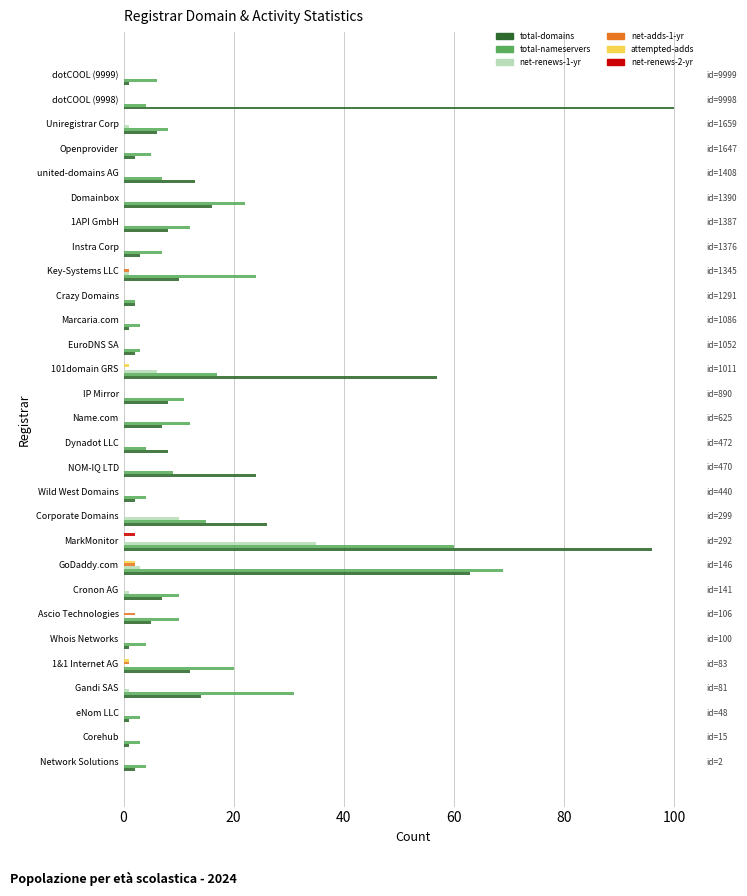

Between Dynadot LLC and Name.com, which series saw the biggest shift?

total-nameservers